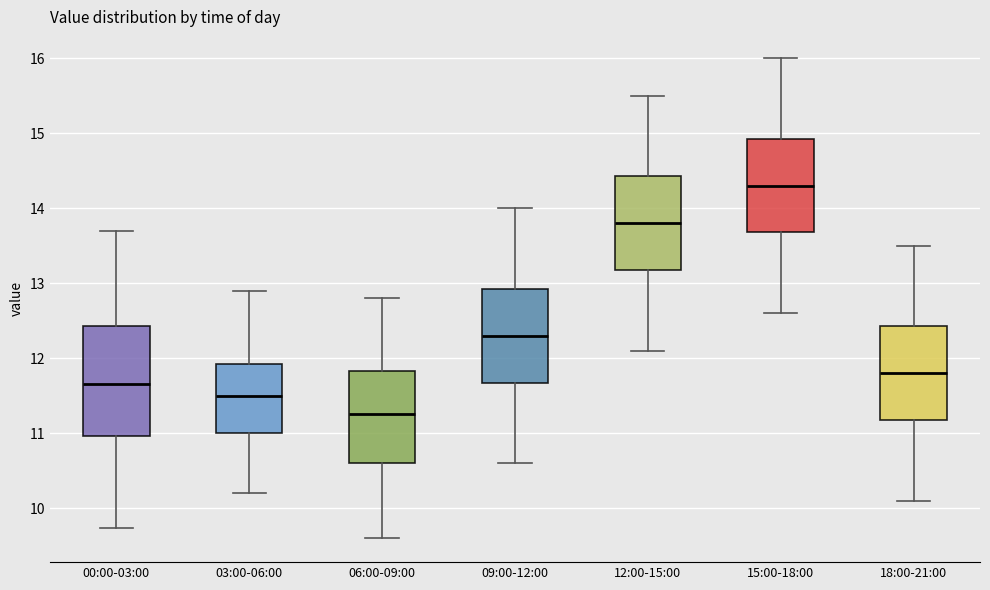

Reading left to right, read every box against the y-axis: the position of its median line, the range the box covers, and the ends of its whiskers. The values are not printed on the chart, so give them approximately, as read against the axis.

00:00-03:00: median 11.7, box 11.0 to 12.4, whiskers 9.7 to 13.7
03:00-06:00: median 11.5, box 11.0 to 11.9, whiskers 10.2 to 12.9
06:00-09:00: median 11.3, box 10.6 to 11.8, whiskers 9.6 to 12.8
09:00-12:00: median 12.3, box 11.7 to 12.9, whiskers 10.6 to 14.0
12:00-15:00: median 13.8, box 13.2 to 14.4, whiskers 12.1 to 15.5
15:00-18:00: median 14.3, box 13.7 to 14.9, whiskers 12.6 to 16.0
18:00-21:00: median 11.8, box 11.2 to 12.4, whiskers 10.1 to 13.5